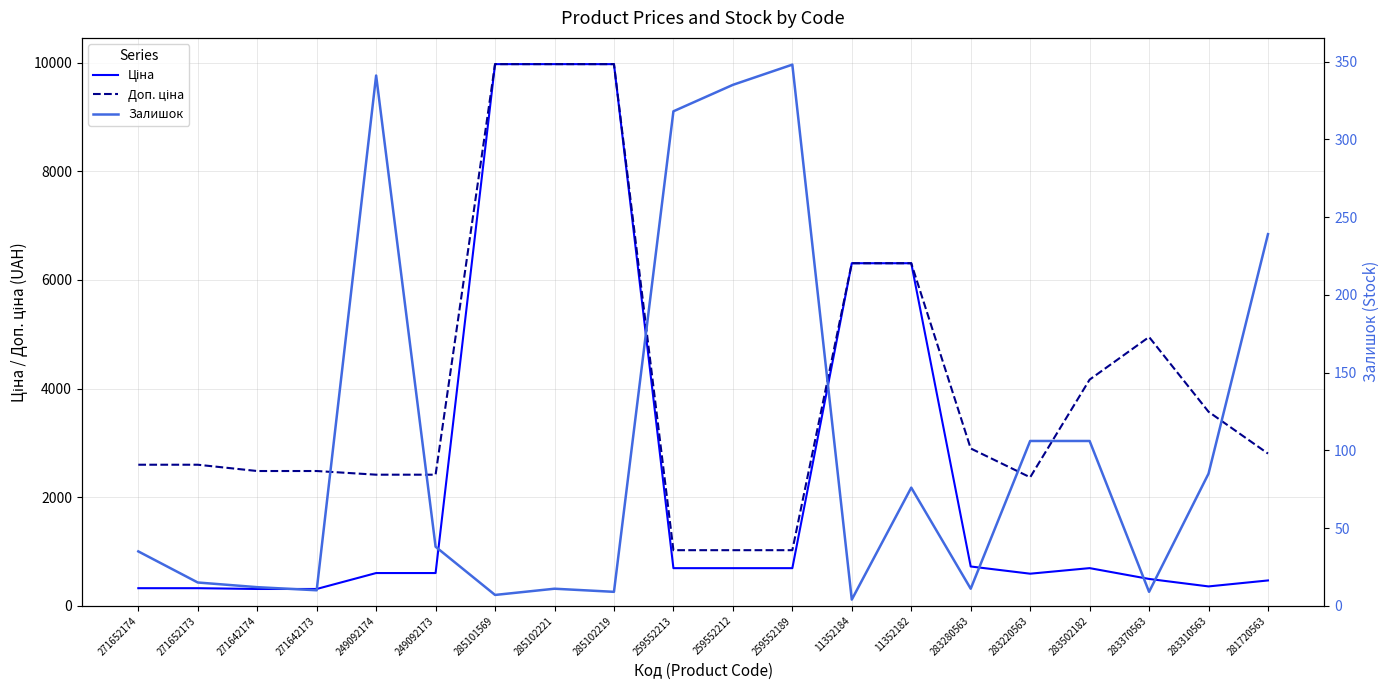

List the series in order of their peak value, lowest first.

Залишок, Ціна, Доп. ціна